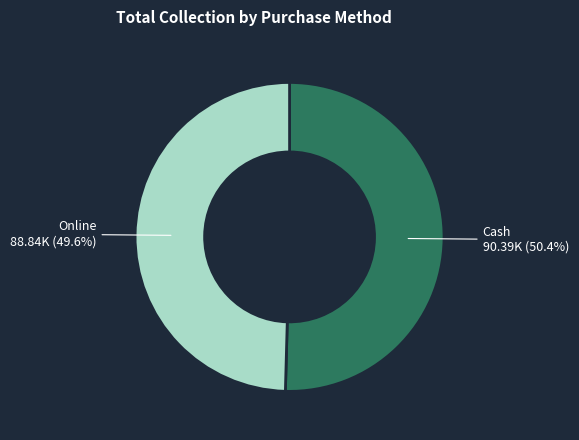

Does Cash account for over 50% of the chart?

Yes